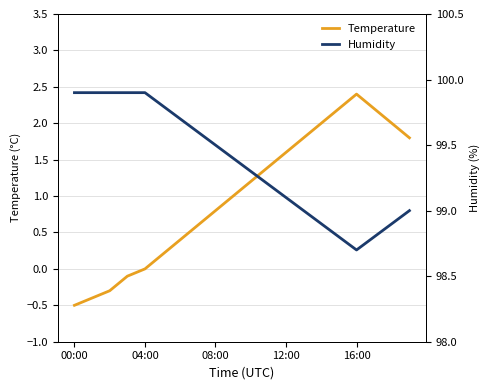

Is this an area chart (filled region under the line)?

No